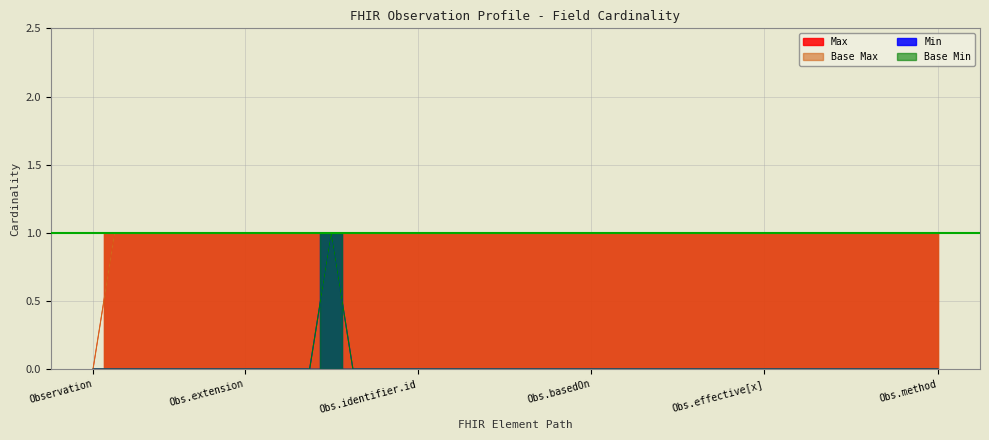

What is the highest value of the Base Max series?

1